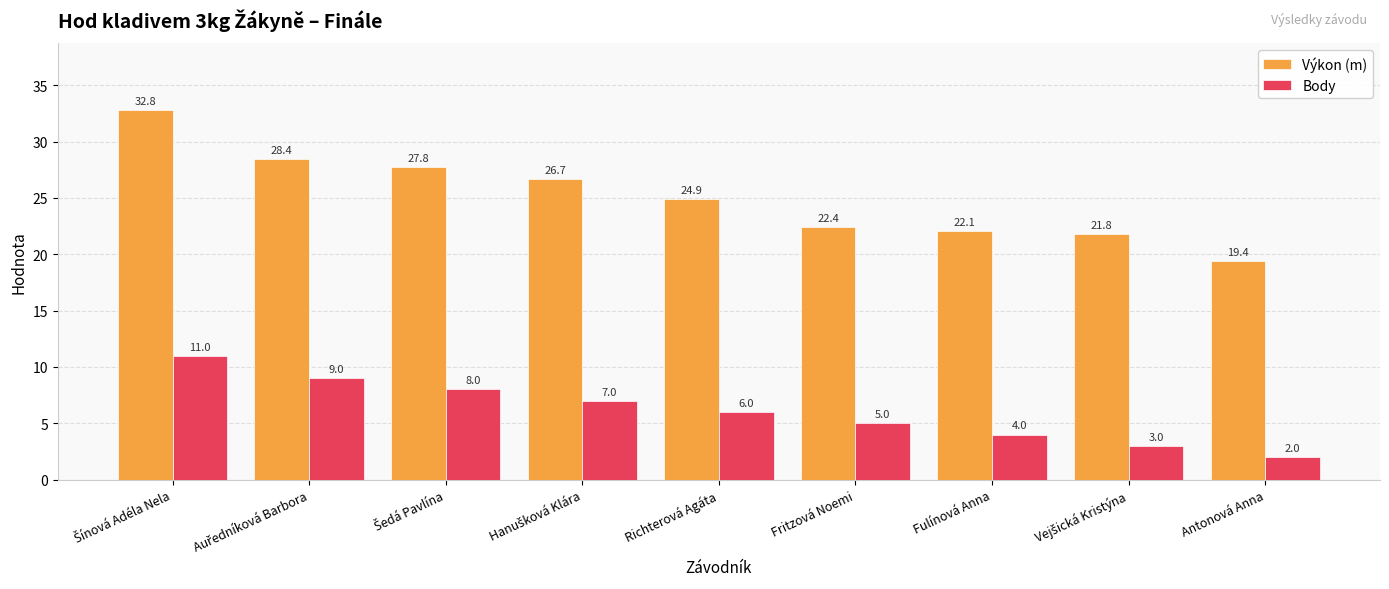

Is it true that Výkon (m) equals 22.4 at Fritzová Noemi?

True